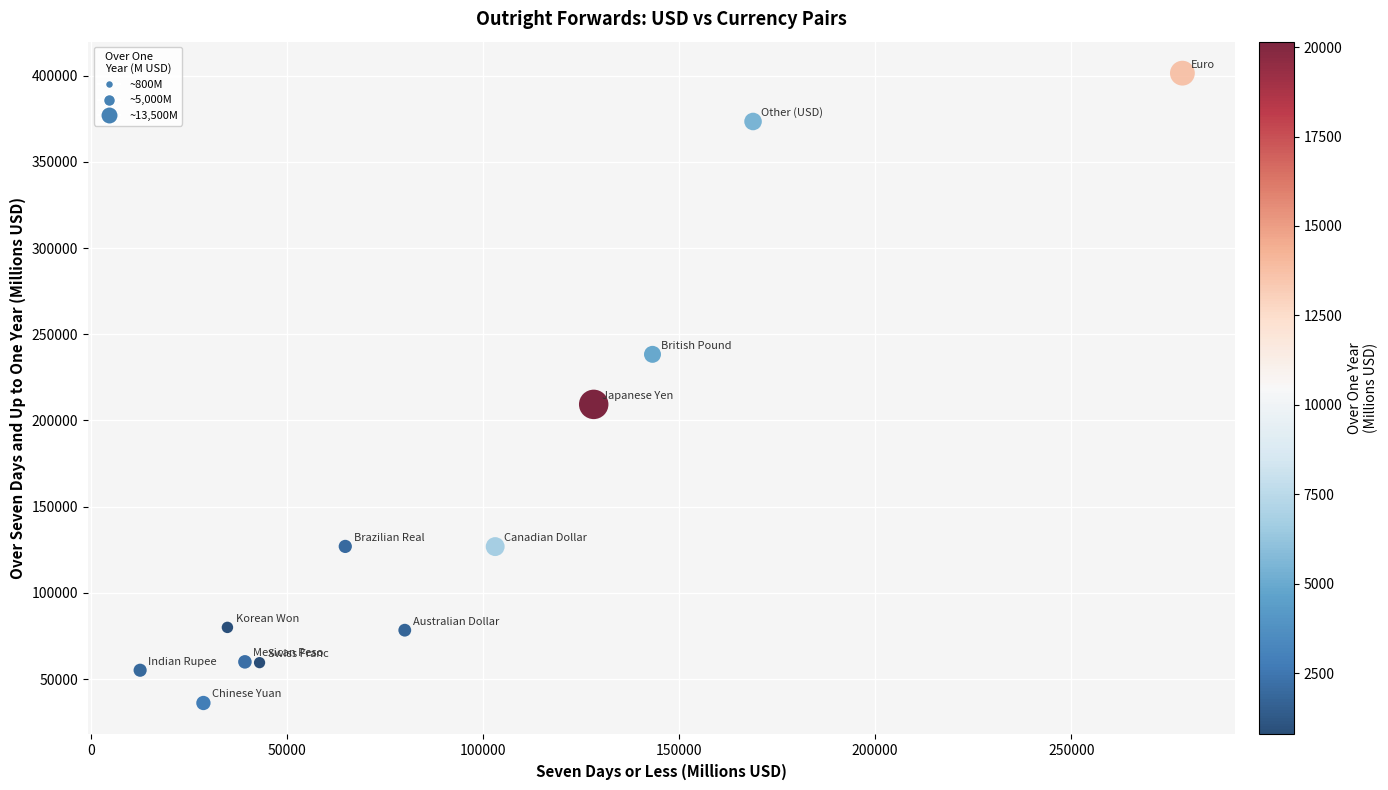

What is the average Y value?

153776